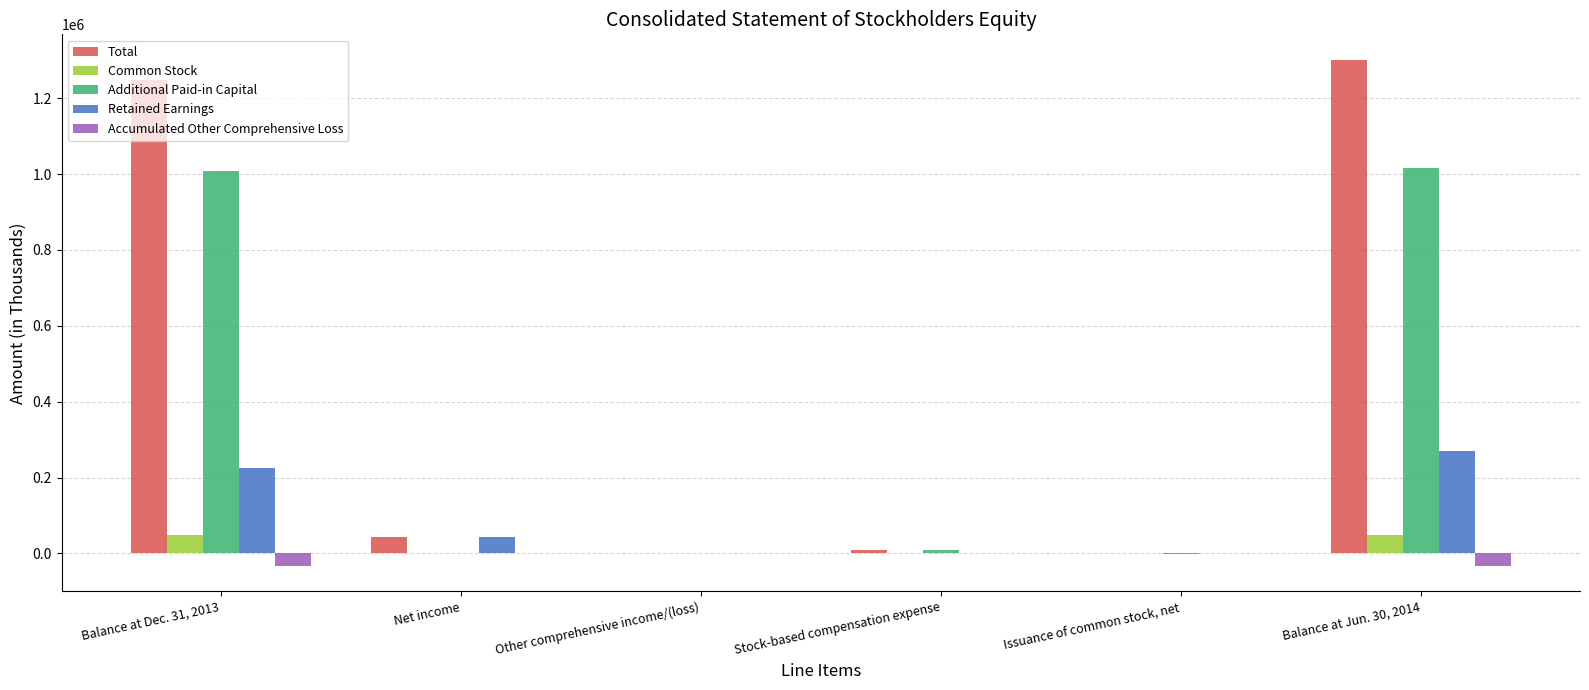

Which series has the largest total across all categories?

Total